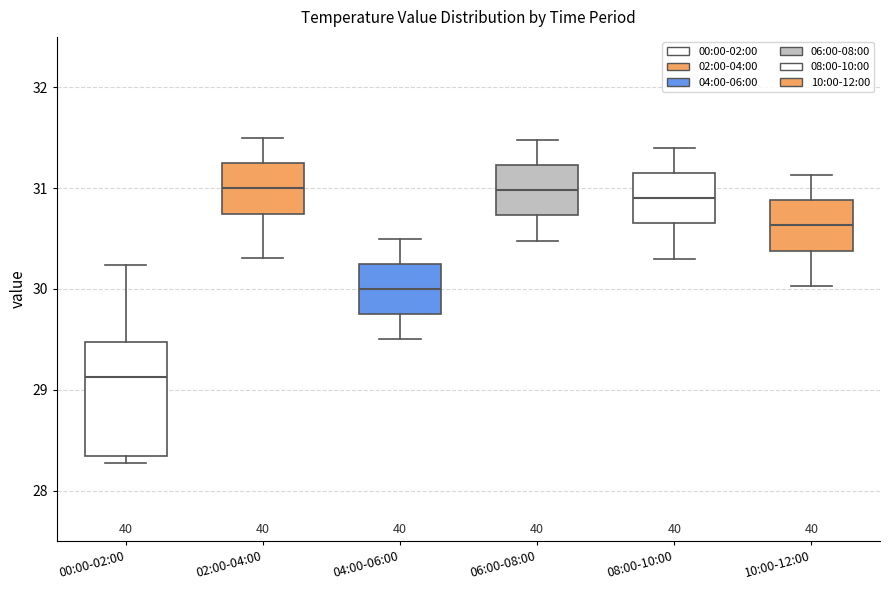

Where does the upper whisker of the box for 00:00-02:00 end on the y-axis? The values are not printed on the chart, so give them approximately, as read against the axis.

30.2